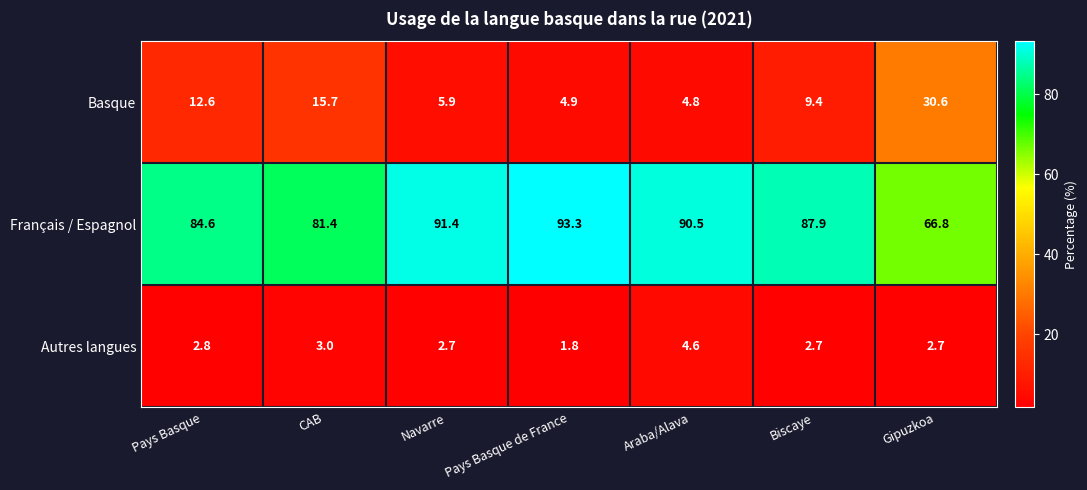

Is it true that Basque equals 5.9 at Navarre?

True